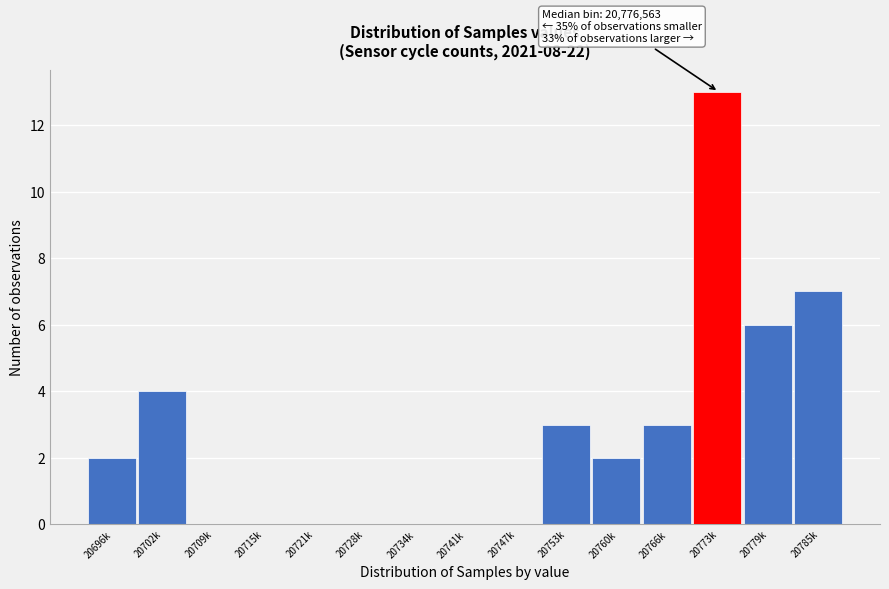

Reading left to right, what are all the values shown in this chart?

20696k=2	20702k=4	20709k=0	20715k=0	20721k=0	20728k=0	20734k=0	20741k=0	20747k=0	20753k=3	20760k=2	20766k=3	20773k=13	20779k=6	20785k=7